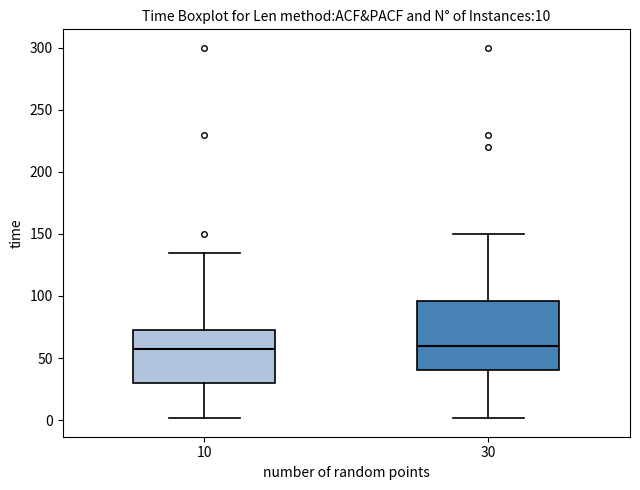

Which box is the tallest, from its lower edge to its upper edge?

30